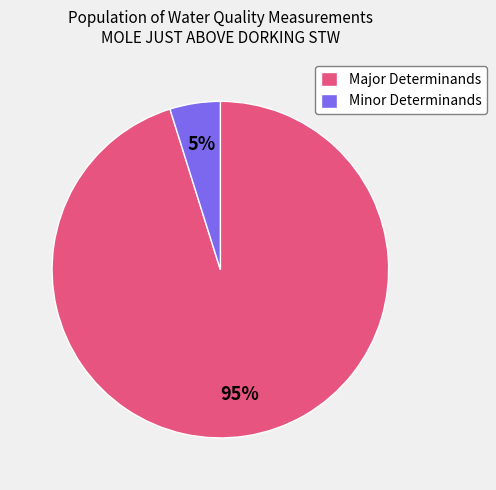

Is it true that Major Determinands is 95% of the pie?

True